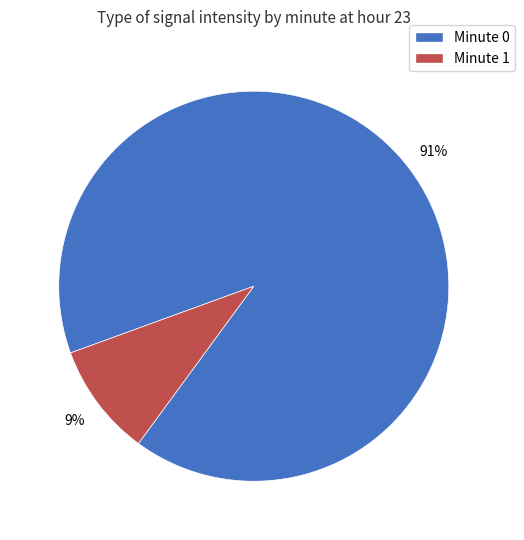

Is there a majority slice in this chart?

Yes